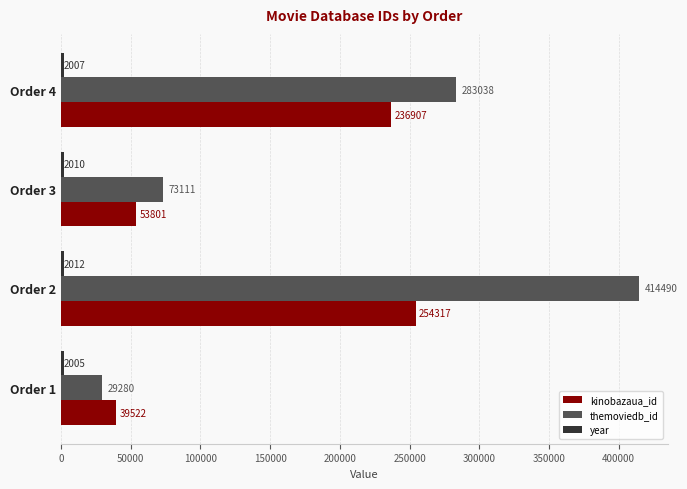

At which category is the sum across all series the highest?

Order 2